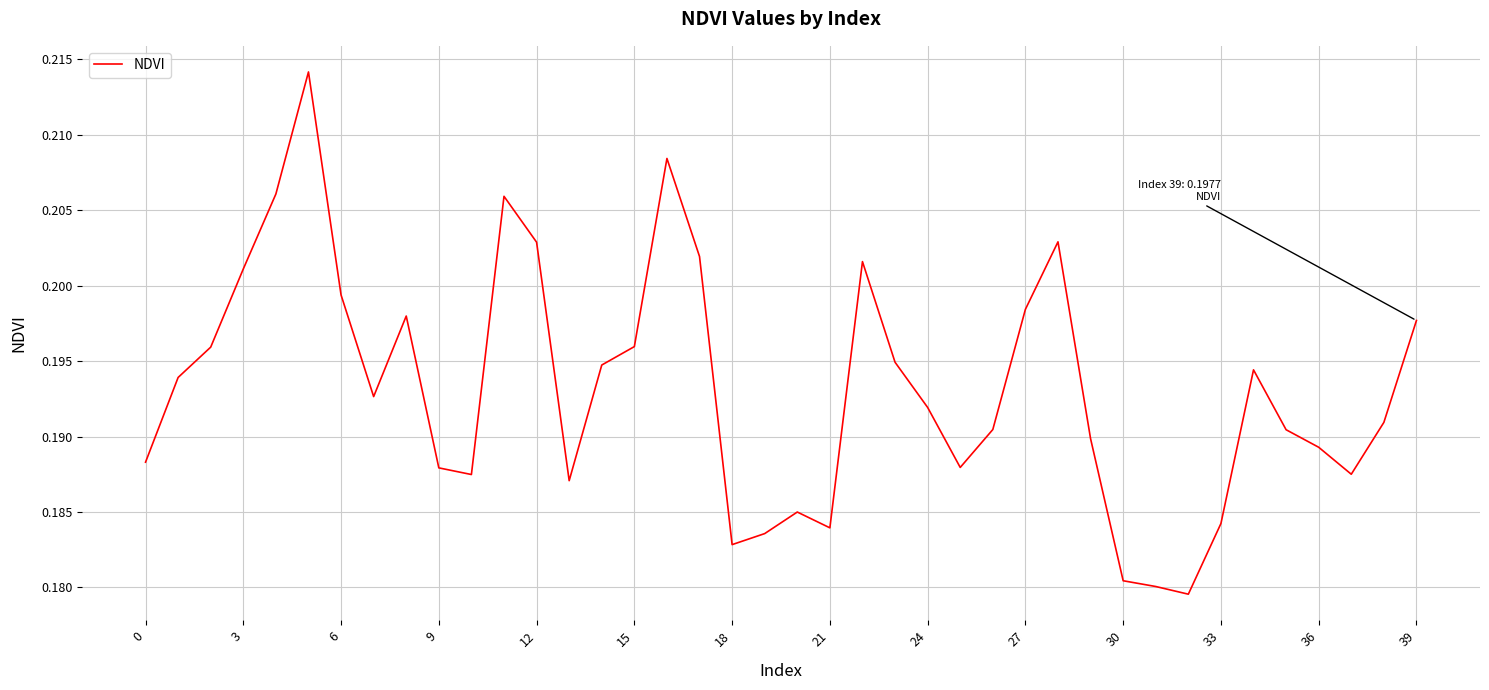

How many interior local peaks (higher than both neighbors) does the data have?

8